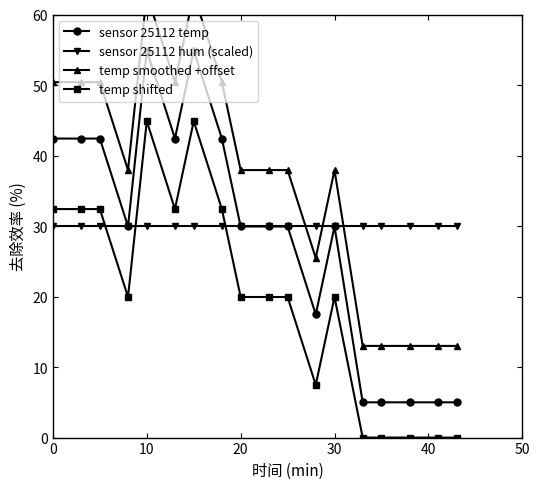

True or false: sensor 25112 hum (scaled) has more than 1 points higher than both neighbors.

False